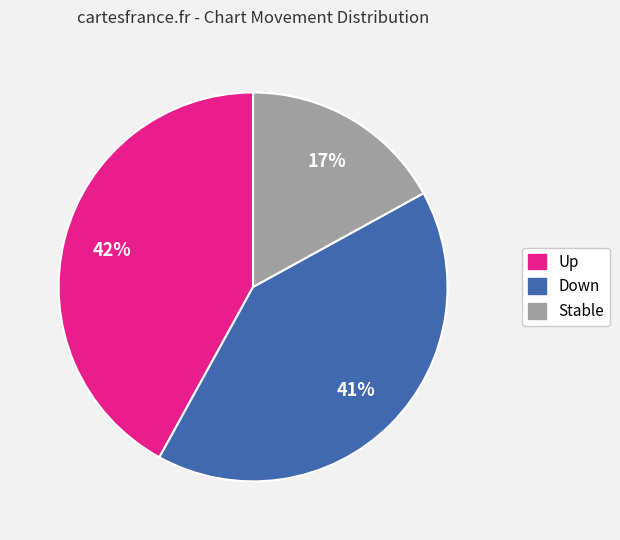

True or false: Stable accounts for 17% of the total.

True